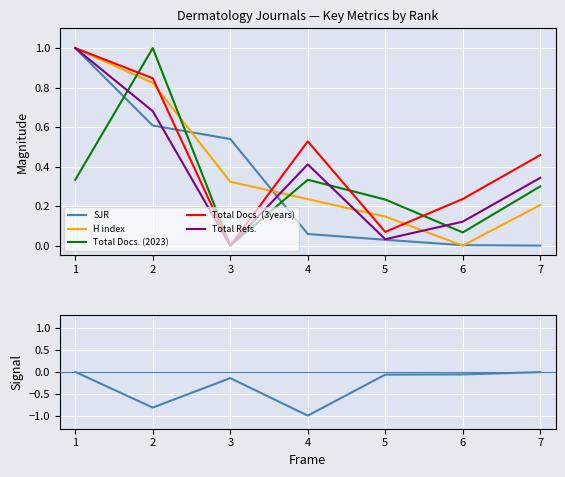

At how many categories does at least one series exceed 0?

7